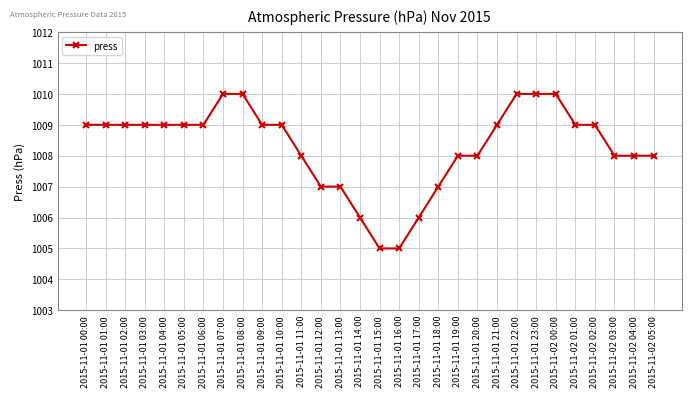

What is the smallest value displayed?

1005